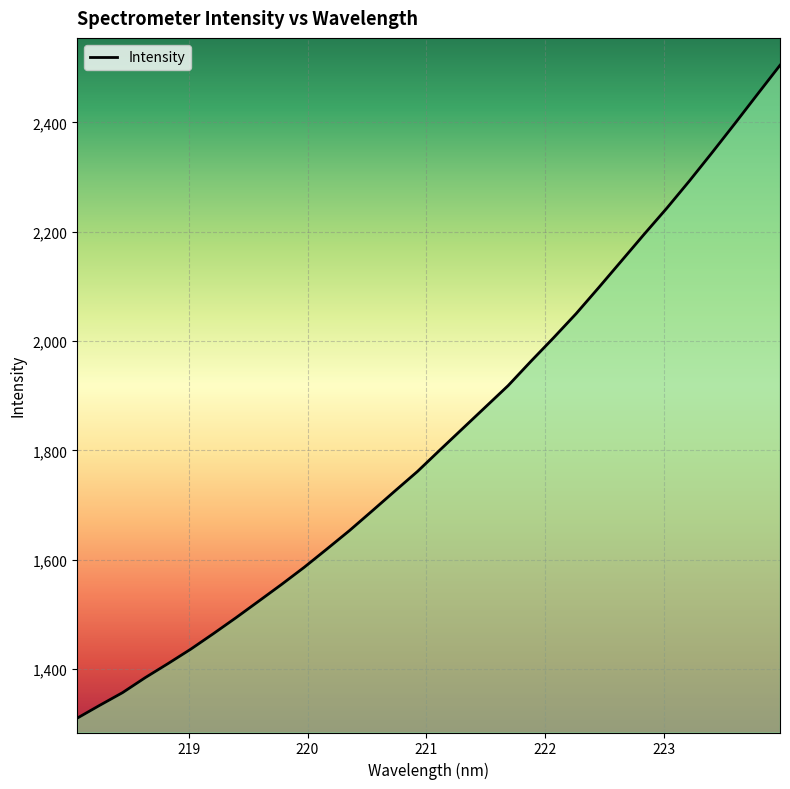

How many lines are shown in the chart?

1